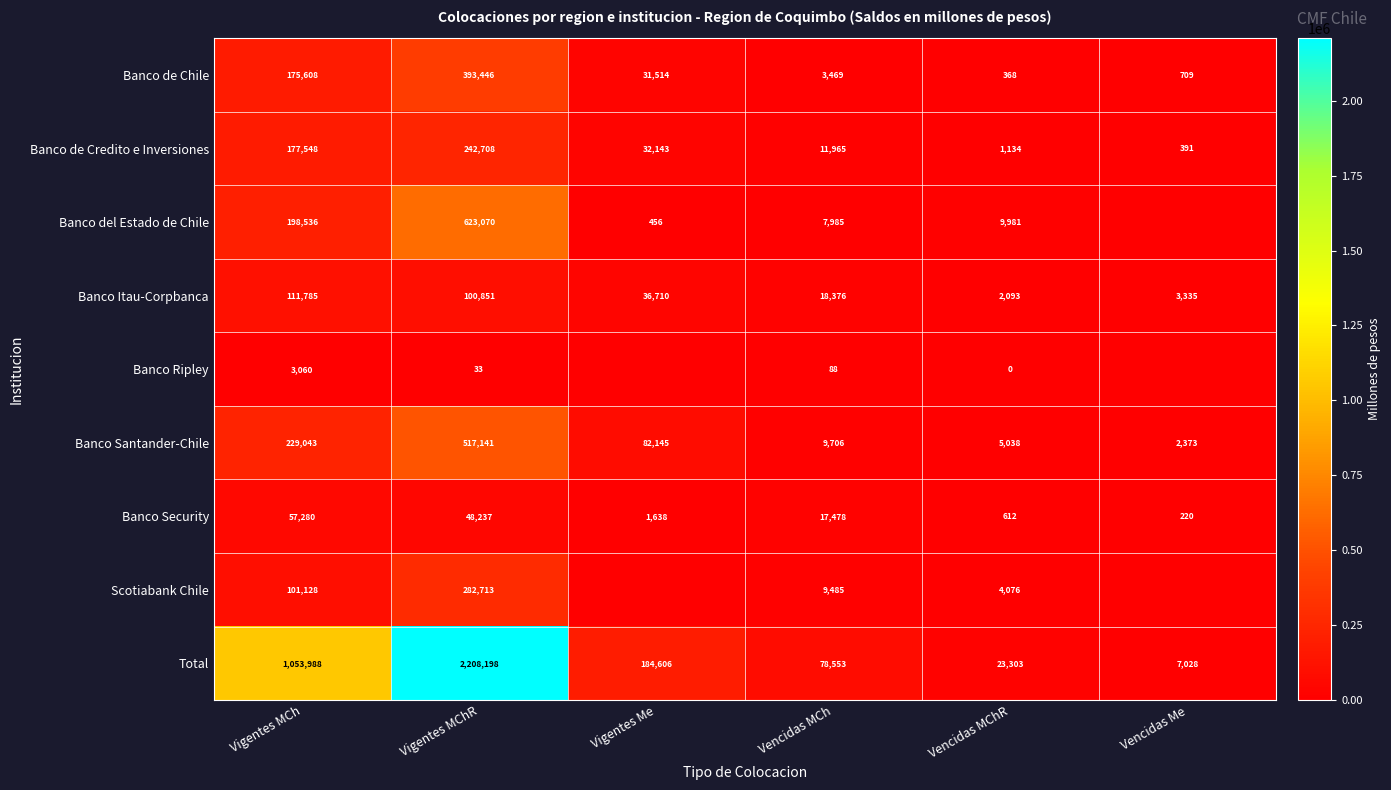

The Banco de Credito e Inversiones series shows 54325.4 at Vigentes Me. True or false?

False